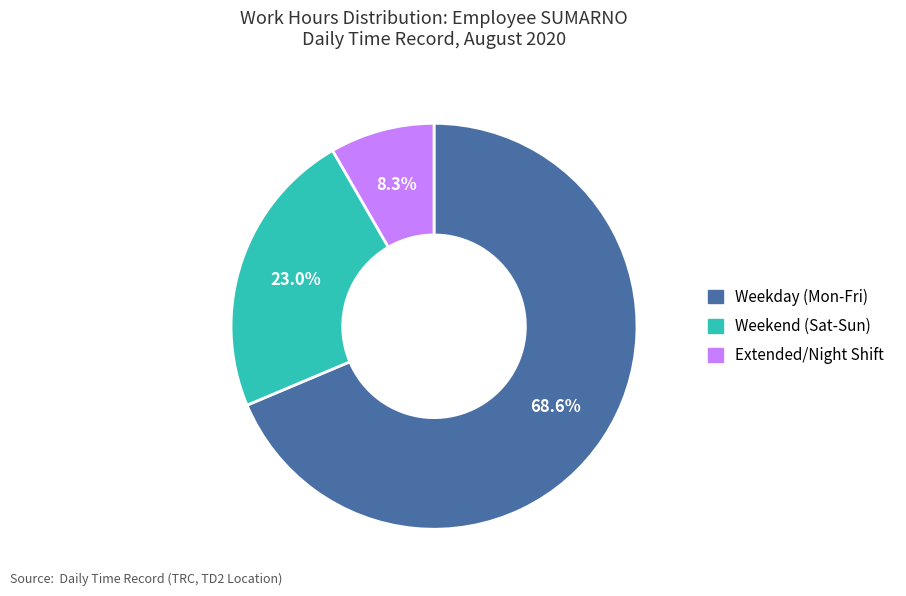

Is the sum of Weekend (Sat-Sun) and Weekday (Mon-Fri) greater than half?

Yes